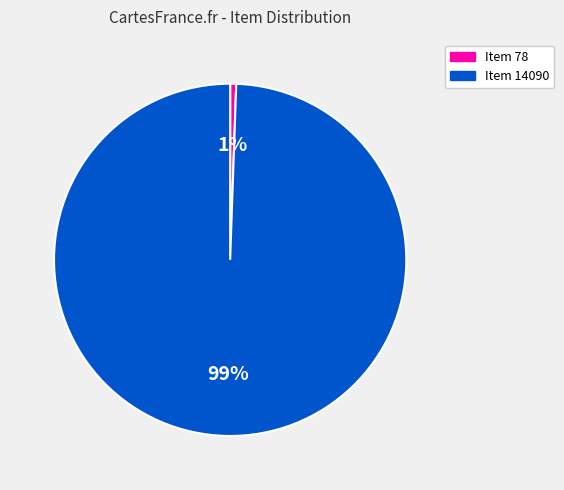

To the nearest percent, what portion does Item 14090 represent?

99%